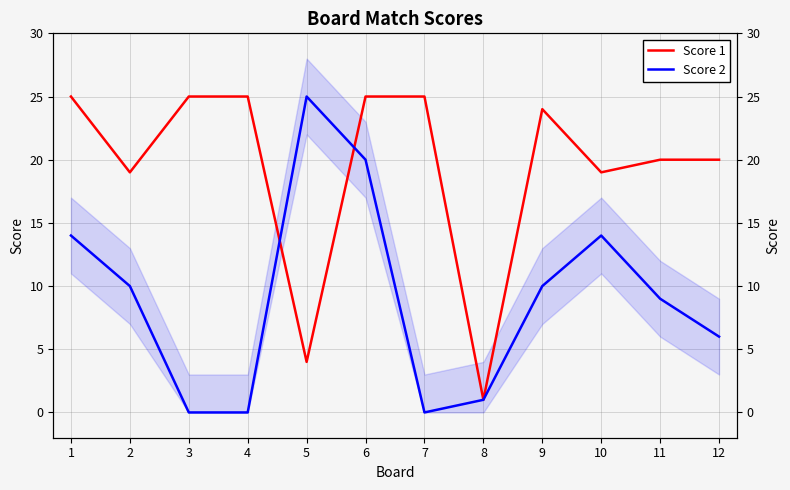

Which series ends up on top after the final intersection of Score 2 and Score 1?

Score 1